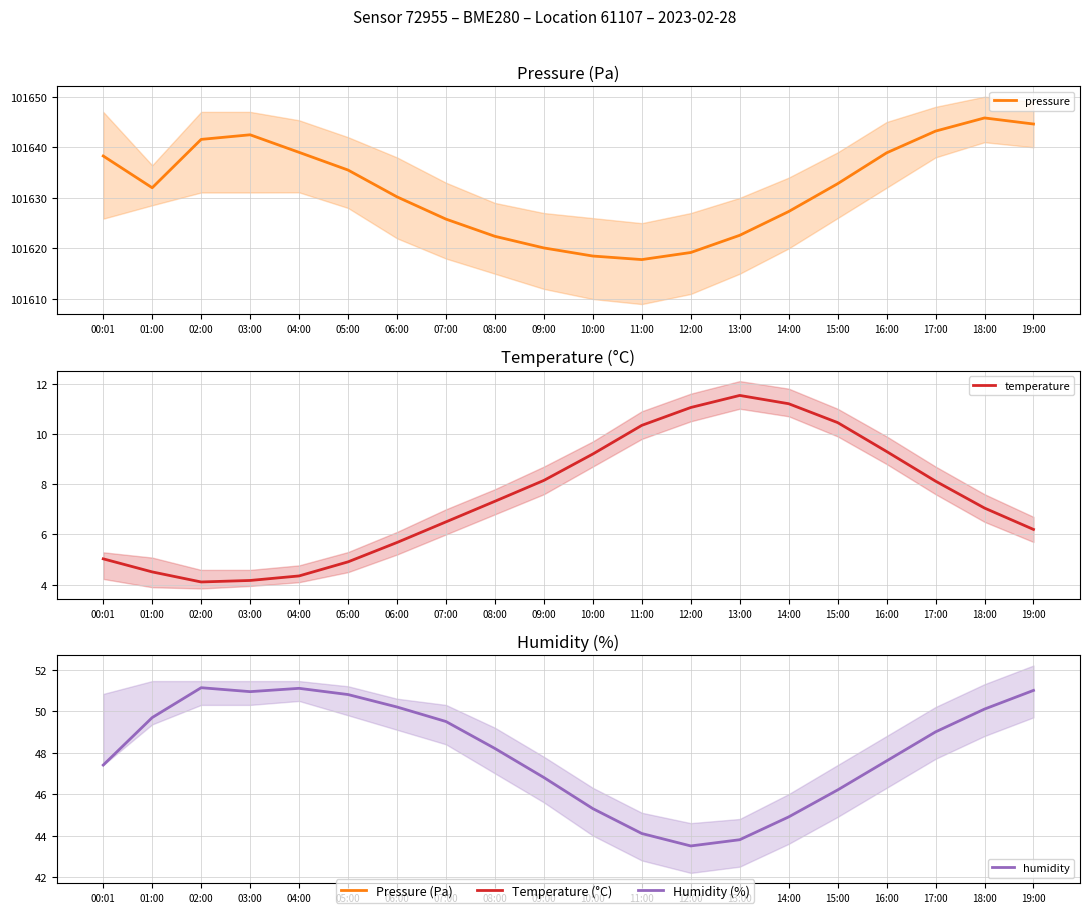

What is the label of the 18th point from the left?

17:00